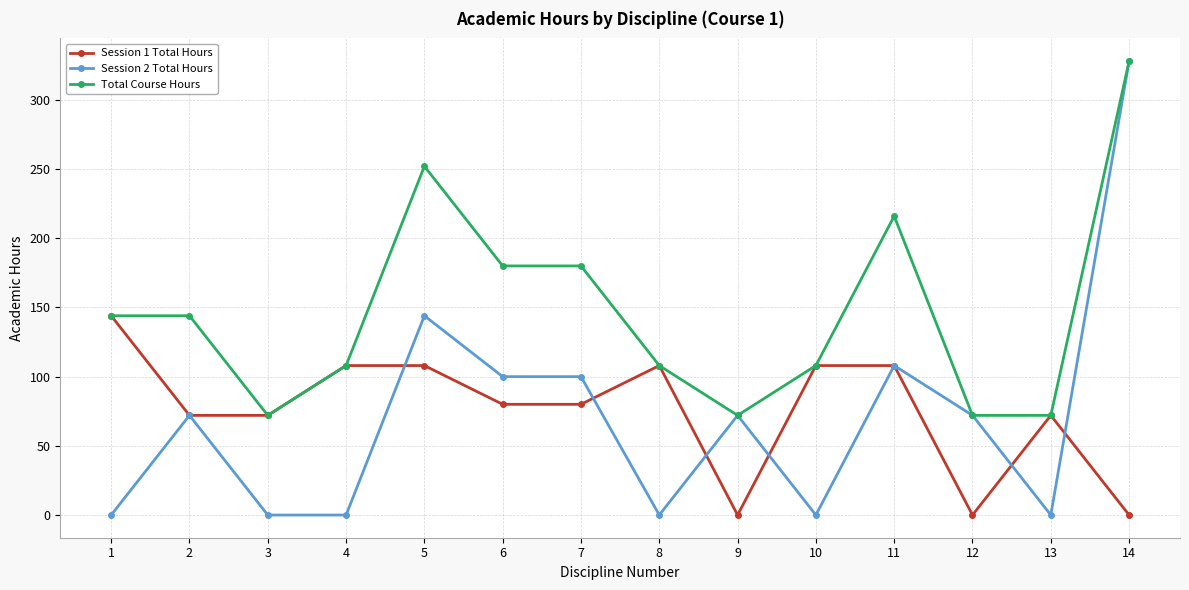

Is this an area chart (filled region under the line)?

No